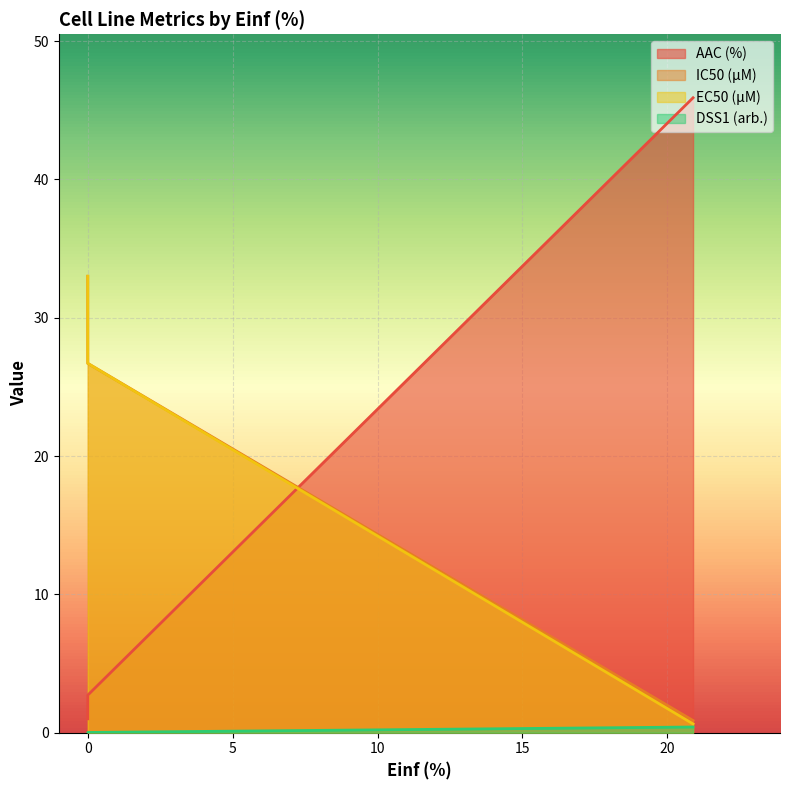

What are all the series names shown in the legend?

AAC (%), IC50 (µM), EC50 (µM), DSS1 (arb.)